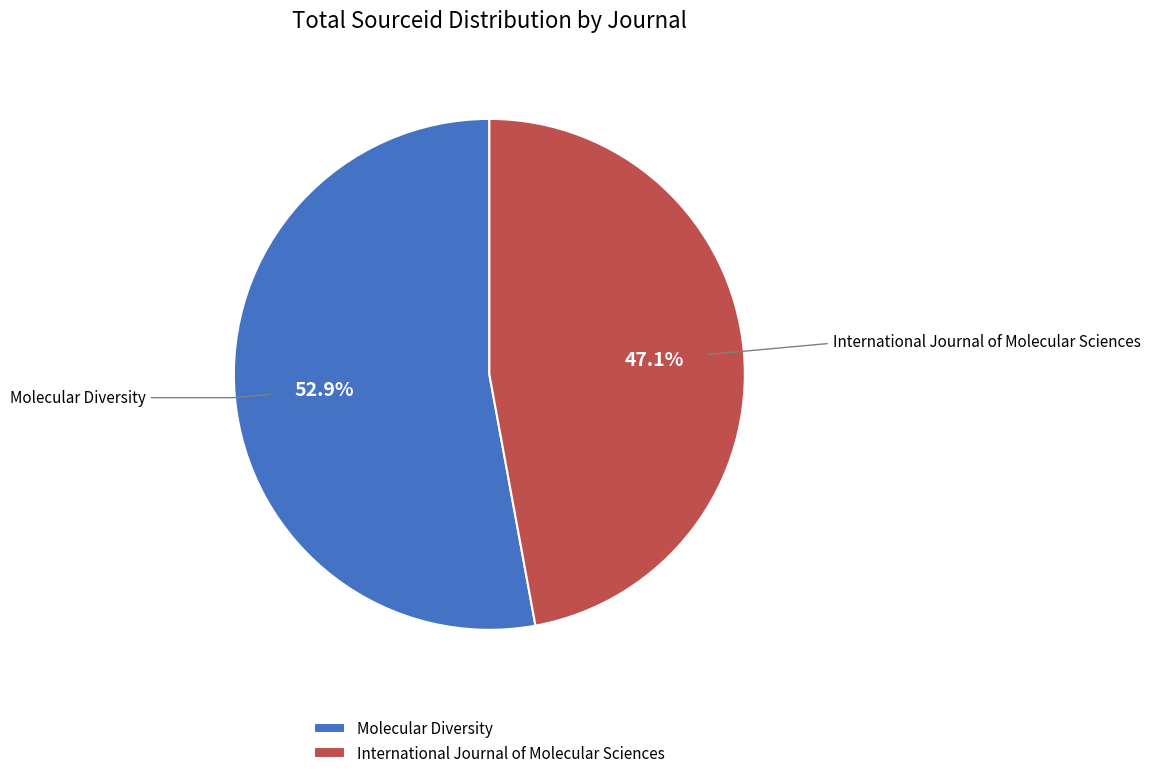

What percentage do Molecular Diversity and International Journal of Molecular Sciences together represent?

100.0%